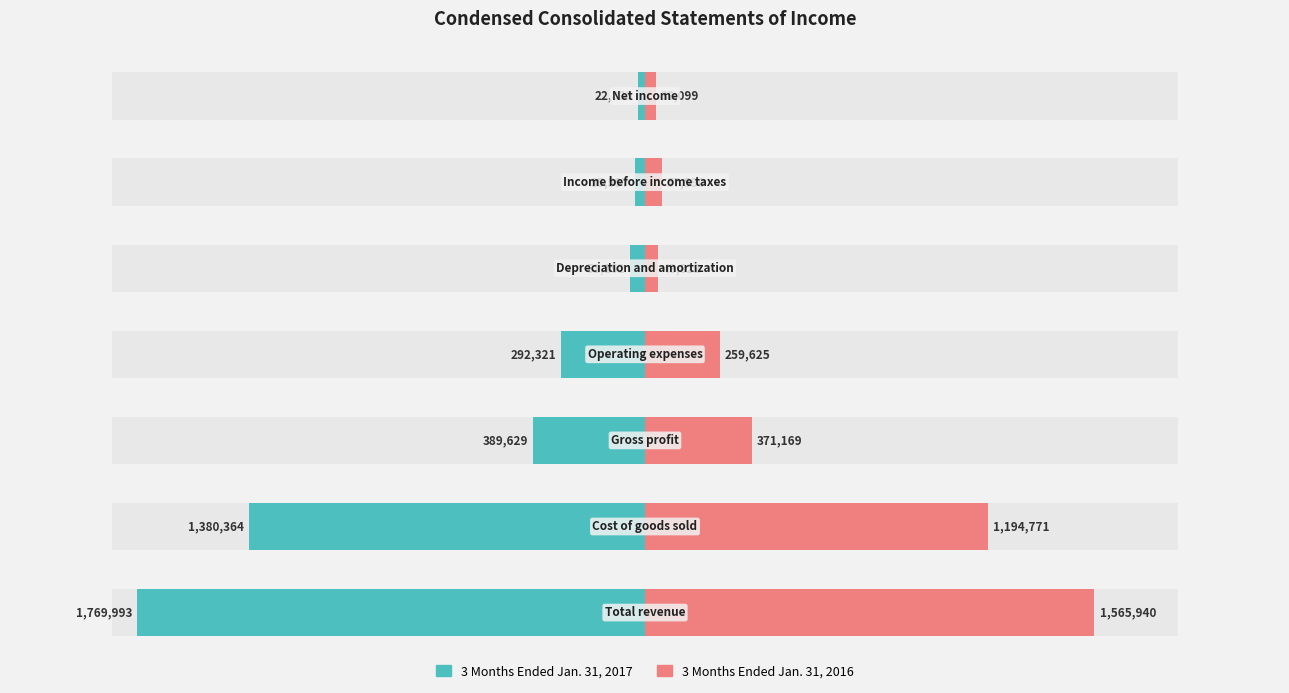

Is it true that 3 Months Ended Jan. 31, 2016 equals 2297683 at 0?

False